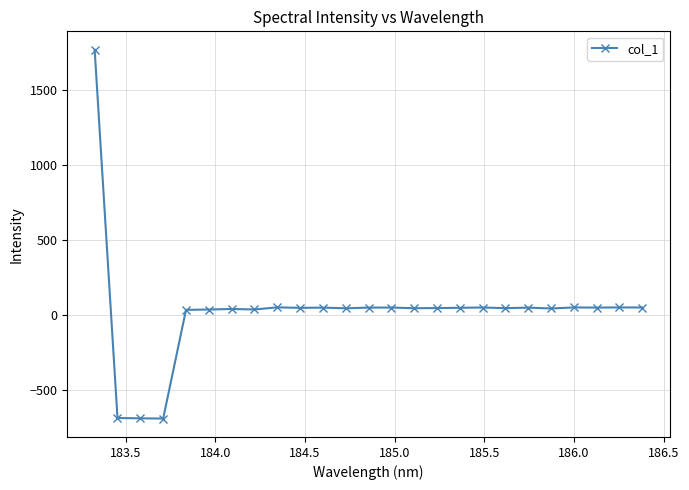

What is the minimum value shown in the chart?

-689.2